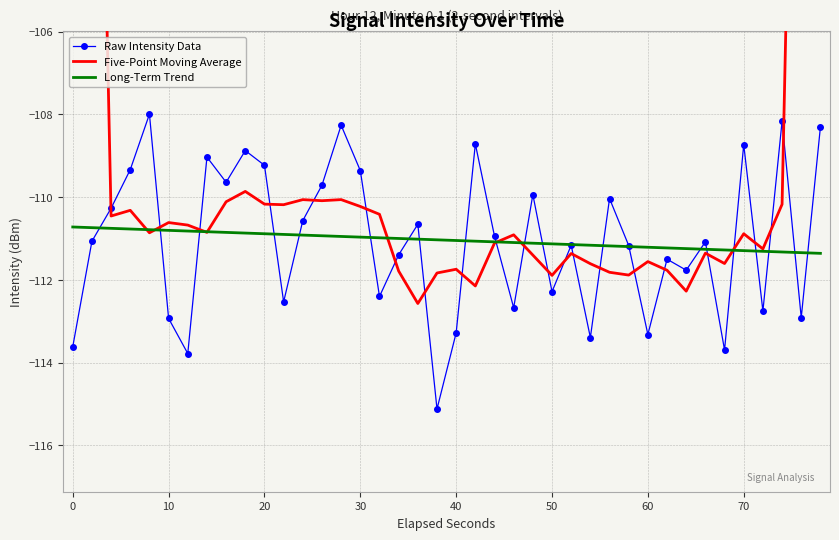

What is the highest value of the Long-Term Trend series?

-110.7